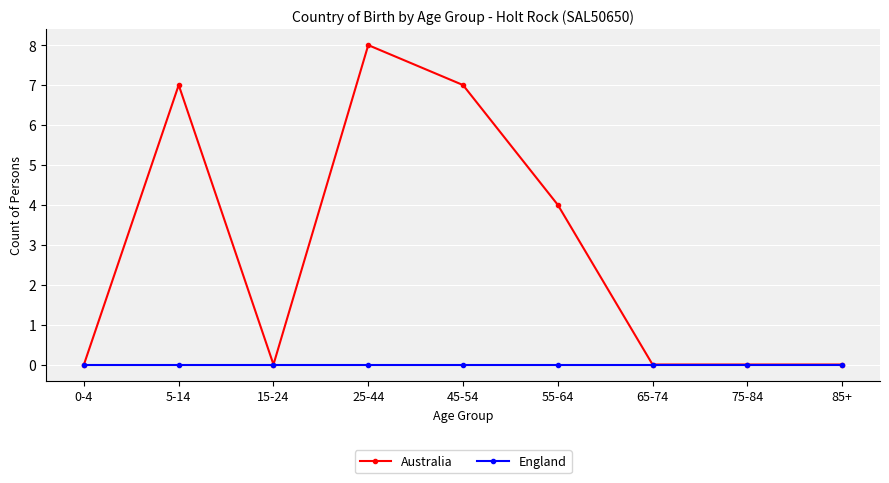

List the series in order of their overall mean, highest first.

Australia, England